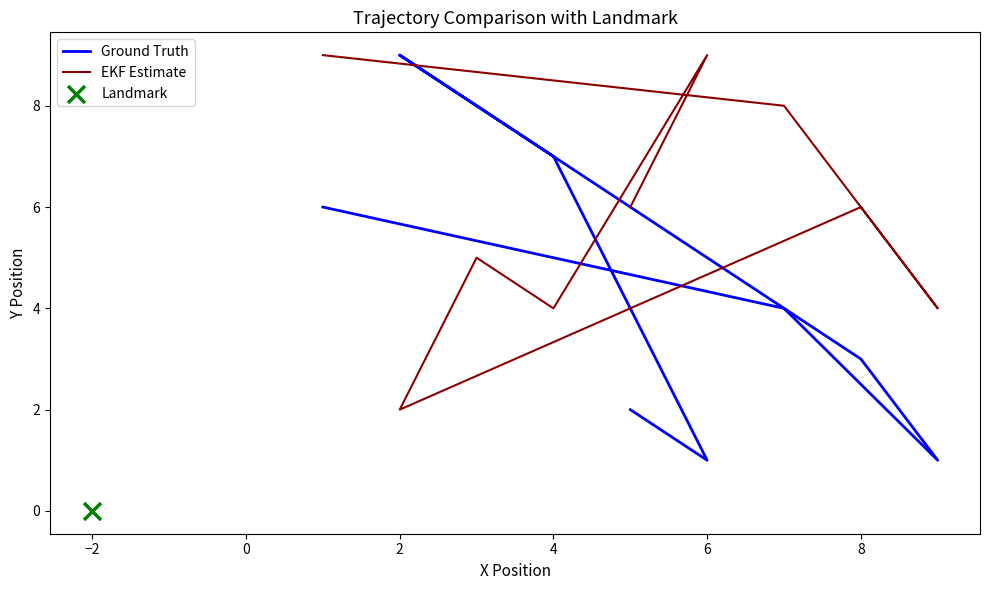

What is the total value across all series at 6?

13